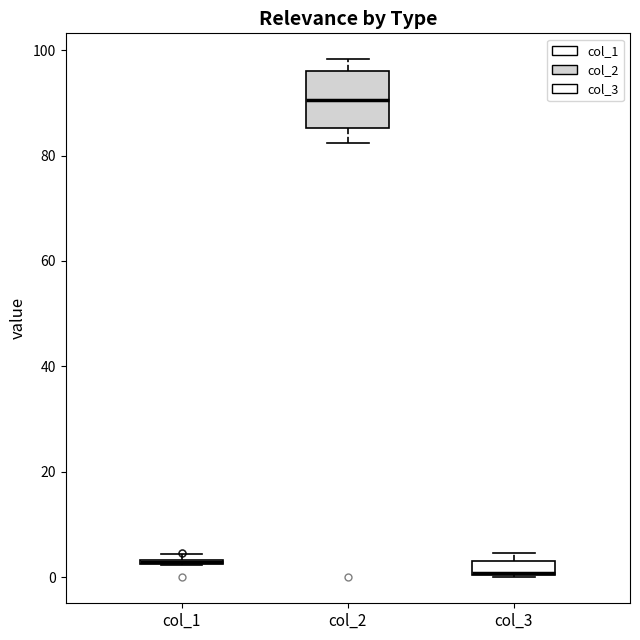

Where is the upper edge of the box for col_1 on the y-axis? The values are not printed on the chart, so give them approximately, as read against the axis.

4